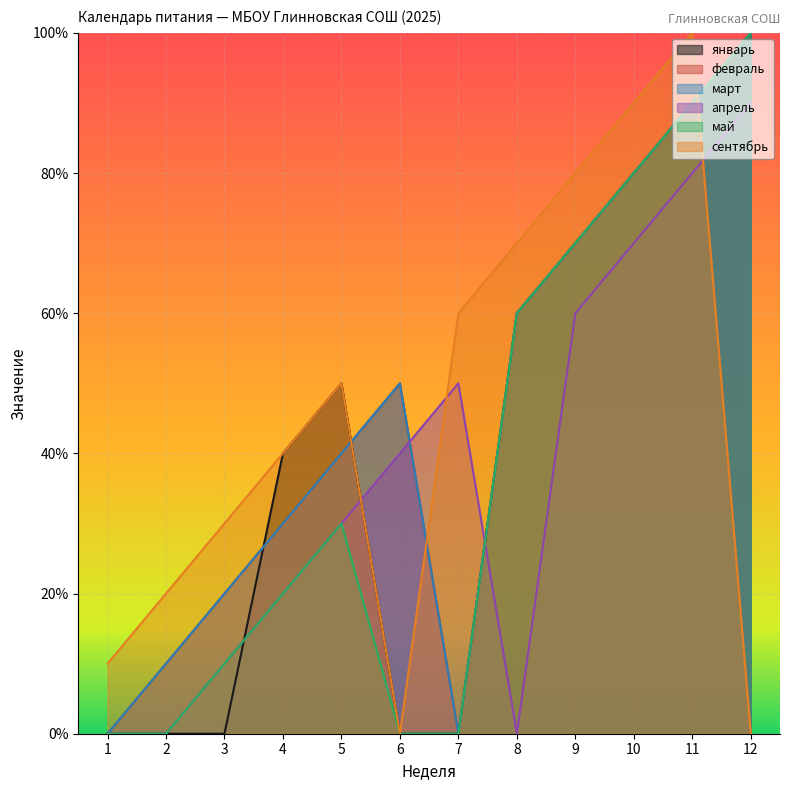

Reading left to right, what are all the values shown in this chart?

январь: 1=0	2=0	3=0	4=4	5=5	6=0	7=0	8=6	9=7	10=8	11=9	12=10
февраль: 1=0	2=1	3=2	4=3	5=4	6=5	7=0	8=6	9=7	10=8	11=9	12=10
март: 1=0	2=1	3=2	4=3	5=4	6=5	7=0	8=6	9=7	10=8	11=9	12=10
апрель: 1=0	2=0	3=1	4=2	5=3	6=4	7=5	8=0	9=6	10=7	11=8	12=9
май: 1=0	2=0	3=1	4=2	5=3	6=0	7=0	8=6	9=7	10=8	11=9	12=10
сентябрь: 1=1	2=2	3=3	4=4	5=5	6=0	7=6	8=7	9=8	10=9	11=10	12=0